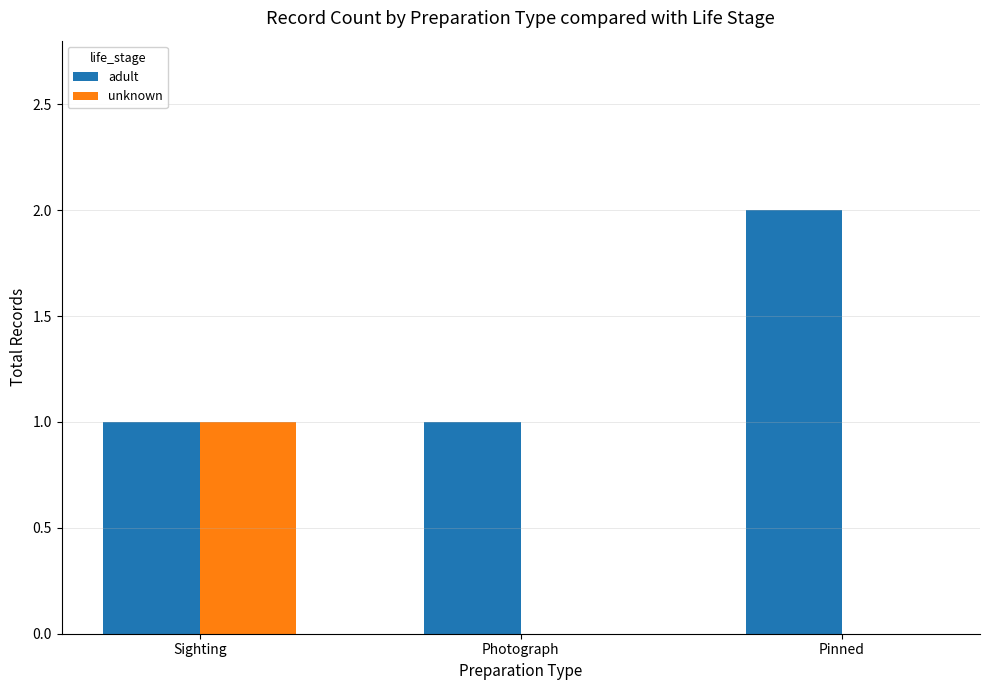

The value of unknown at Pinned is -1. True or false?

False